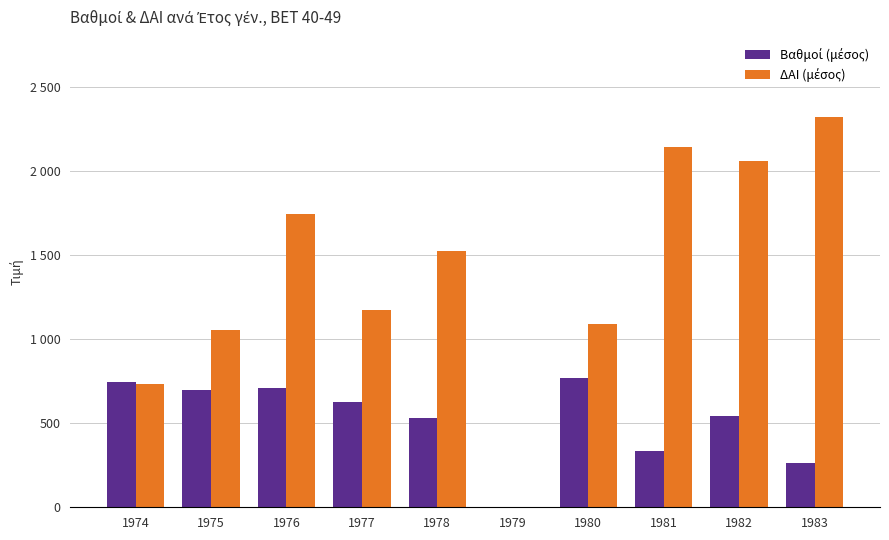

Does the chart contain stacked bars?

No